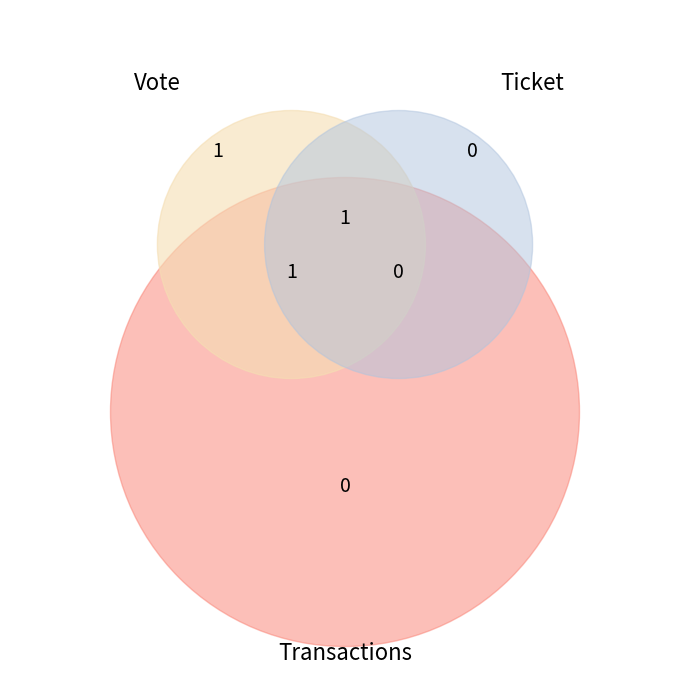

To the nearest percent, what is the difference between the Vote and Ticket slice percentages?

100%